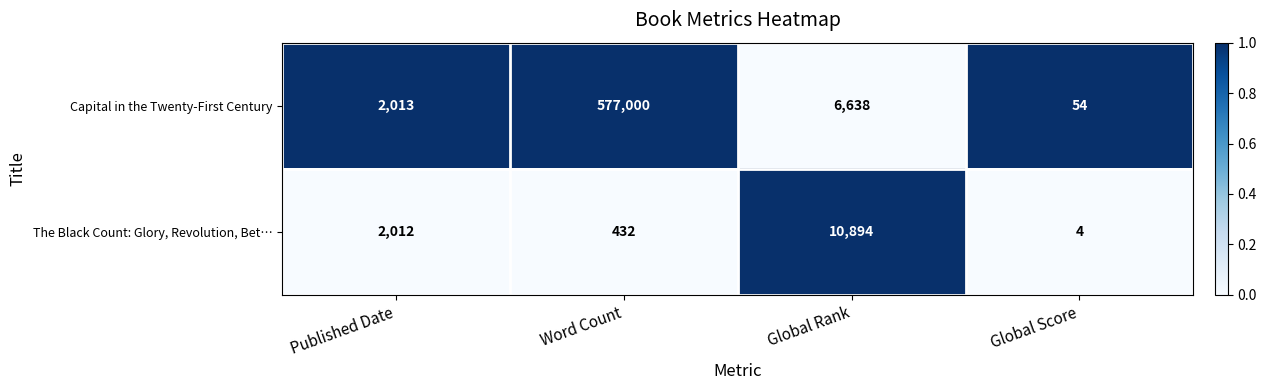

Reading left to right, list all the values displayed in this chart.

Capital in the Twenty-First Century: Published Date=2013	Word Count=577000	Global Rank=6638	Global Score=54
The Black Count: Glory, Revolution, Bet…: Published Date=2012	Word Count=432	Global Rank=10894	Global Score=4